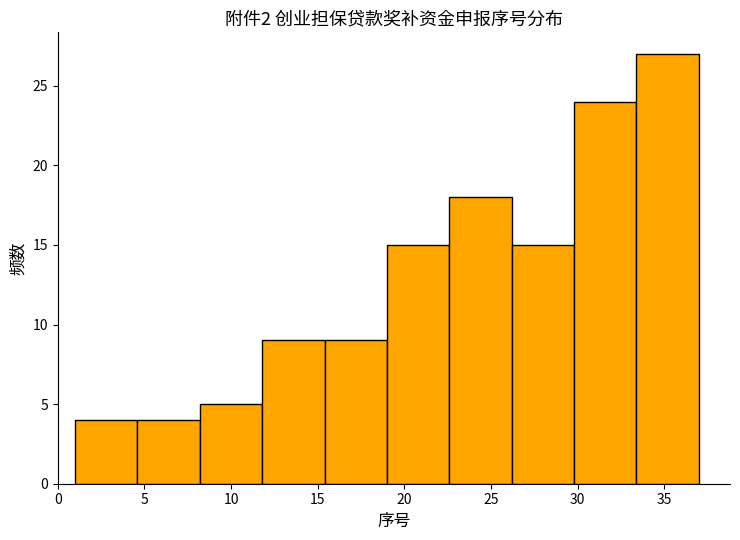

Reading left to right, transcribe this chart: for each bar, give the range it covers on the x-axis and its height. Neither the bar edges nor the heights are printed on the chart, so give them approximately, as read against the axes.

1.0 to 4.6: 4
4.6 to 8.2: 4
8.2 to 11.8: 5
11.8 to 15.4: 9
15.4 to 19.0: 9
19.0 to 22.6: 15
22.6 to 26.2: 18
26.2 to 29.8: 15
29.8 to 33.4: 24
33.4 to 37.0: 27